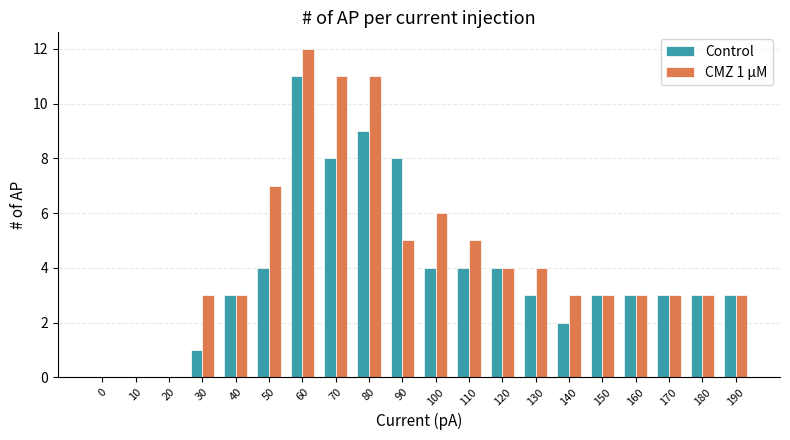

What is the average value of the CMZ 1 µM series?

4